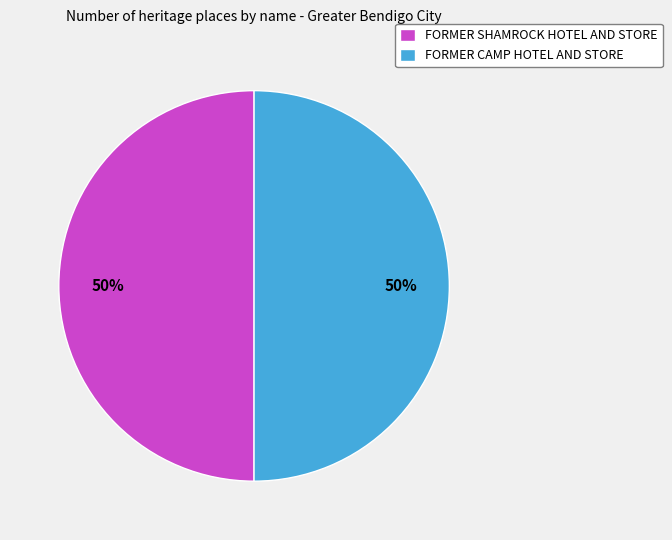

What is the ratio of the value at FORMER SHAMROCK HOTEL AND STORE to the value at FORMER CAMP HOTEL AND STORE?

1.0